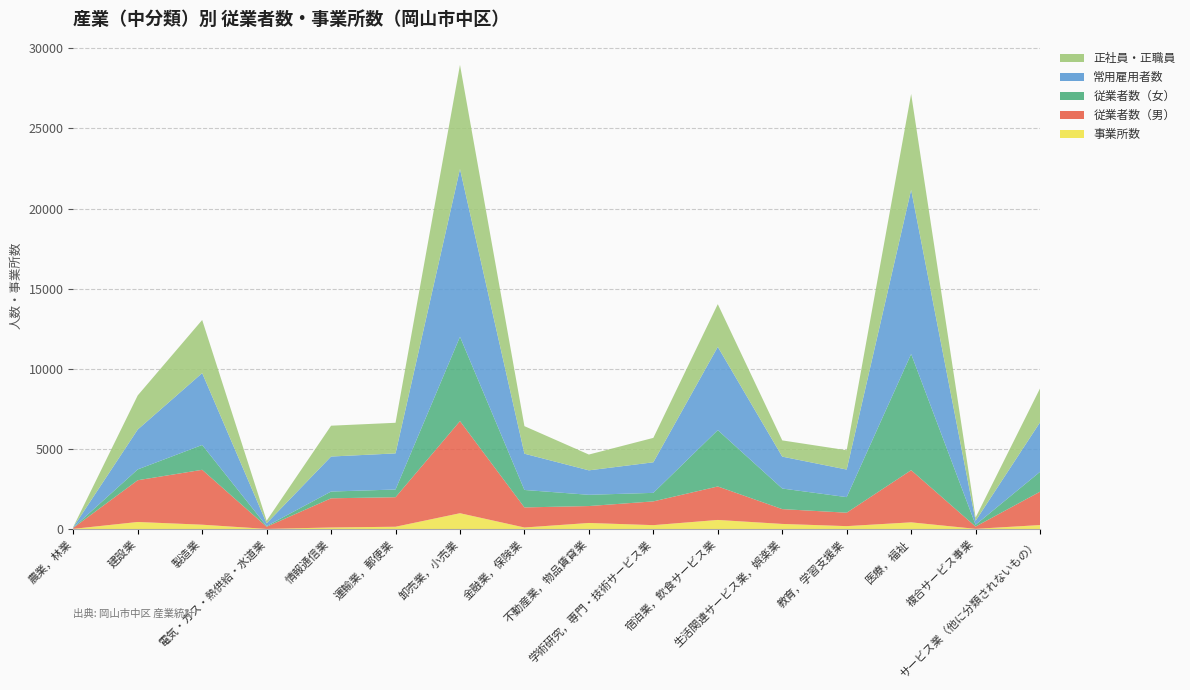

Reading left to right, extract all data points from this chart.

事業所数: 農業，林業=11	建設業=440	製造業=271	電気・ガス・熱供給・水道業=7	情報通信業=97	運輸業，郵便業=143	卸売業，小売業=987	金融業，保険業=96	不動産業，物品賃貸業=379	学術研究，専門・技術サービス業=243	宿泊業，飲食サービス業=567	生活関連サービス業，娯楽業=319	教育，学習支援業=181	医療，福祉=418	複合サービス事業=12	サービス業（他に分類されないもの）=248
従業者数（男）: 農業，林業=63	建設業=2606	製造業=3425	電気・ガス・熱供給・水道業=136	情報通信業=1821	運輸業，郵便業=1842	卸売業，小売業=5748	金融業，保険業=1253	不動産業，物品賃貸業=1055	学術研究，専門・技術サービス業=1482	宿泊業，飲食サービス業=2089	生活関連サービス業，娯楽業=924	教育，学習支援業=839	医療，福祉=3254	複合サービス事業=141	サービス業（他に分類されないもの）=2082
従業者数（女）: 農業，林業=20	建設業=675	製造業=1550	電気・ガス・熱供給・水道業=43	情報通信業=421	運輸業，郵便業=482	卸売業，小売業=5263	金融業，保険業=1089	不動産業，物品賃貸業=702	学術研究，専門・技術サービス業=532	宿泊業，飲食サービス業=3516	生活関連サービス業，娯楽業=1285	教育，学習支援業=971	医療，福祉=7251	複合サービス事業=112	サービス業（他に分類されないもの）=1240
常用雇用者数: 農業，林業=20	建設業=2488	製造業=4485	電気・ガス・熱供給・水道業=172	情報通信業=2185	運輸業，郵便業=2253	卸売業，小売業=10467	金融業，保険業=2262	不動産業，物品賃貸業=1526	学術研究，専門・技術サービス業=1907	宿泊業，飲食サービス業=5195	生活関連サービス業，娯楽業=1990	教育，学習支援業=1721	医療，福祉=10244	複合サービス事業=248	サービス業（他に分類されないもの）=3089
正社員・正職員: 農業，林業=20	建設業=2129	製造業=3314	電気・ガス・熱供給・水道業=160	情報通信業=1924	運輸業，郵便業=1910	卸売業，小売業=6498	金融業，保険業=1720	不動産業，物品賃貸業=986	学術研究，専門・技術サービス業=1524	宿泊業，飲食サービス業=2665	生活関連サービス業，娯楽業=1013	教育，学習支援業=1205	医療，福祉=5984	複合サービス事業=200	サービス業（他に分類されないもの）=2116